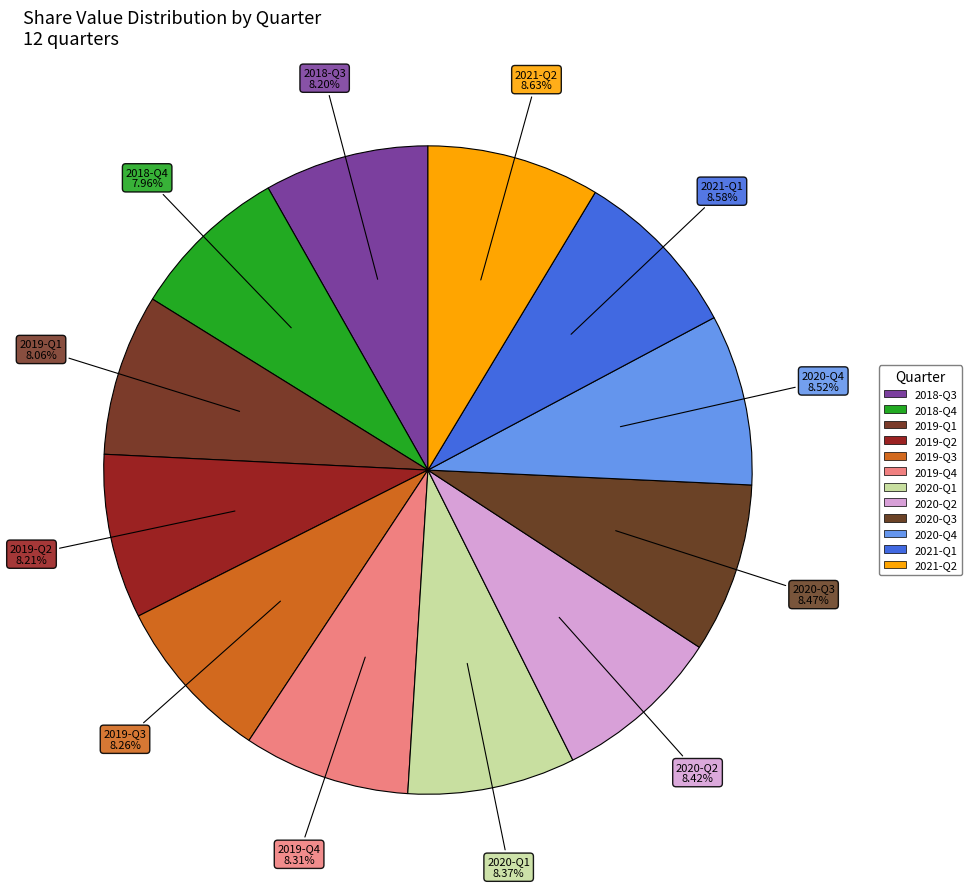

The 2020-Q3 slice represents 8% of the pie. True or false?

True